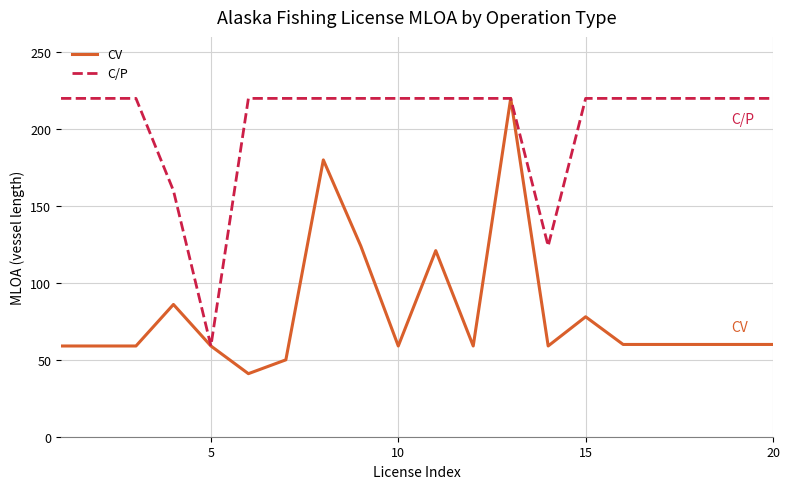

List the series in order of their overall mean, highest first.

C/P, CV